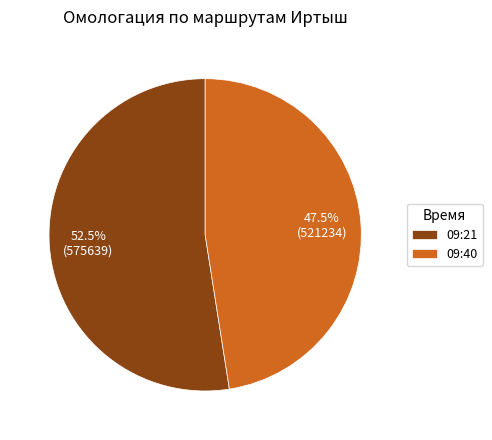

Is it true that 09:40 is 60% of the pie?

False